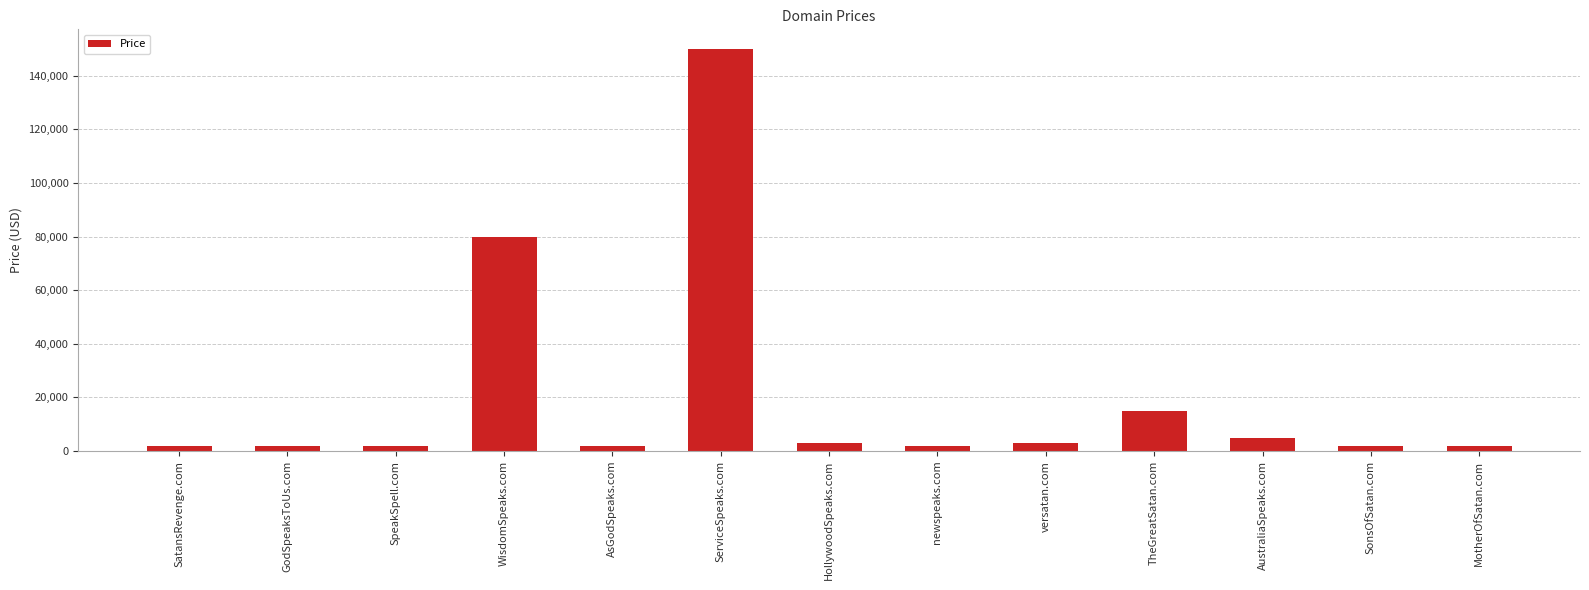

What is the label of the 9th bar from the right?

AsGodSpeaks.com